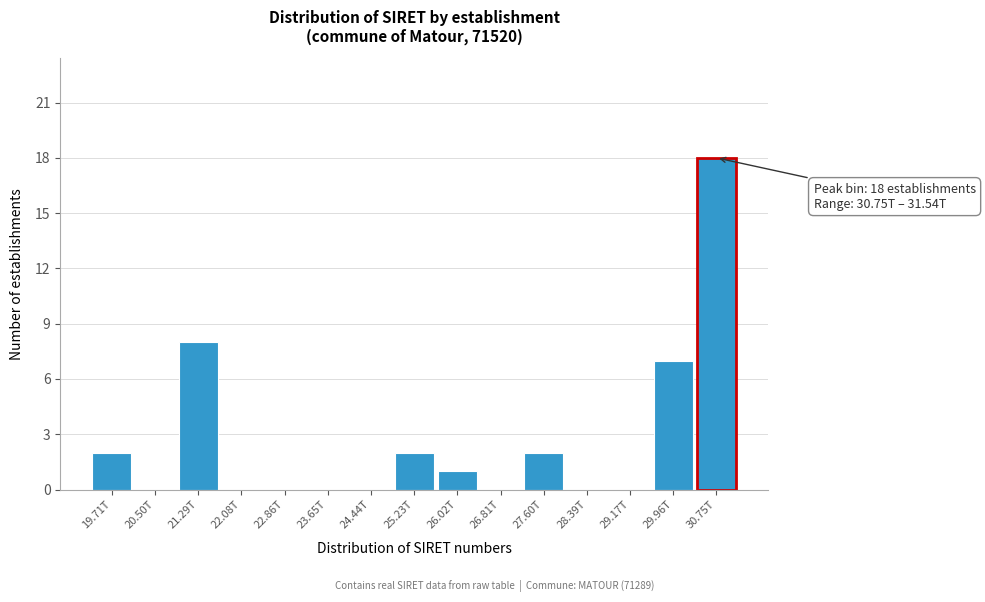

Reading left to right, what are all the values shown in this chart?

19.71T=2	20.50T=0	21.29T=8	22.08T=0	22.86T=0	23.65T=0	24.44T=0	25.23T=2	26.02T=1	26.81T=0	27.60T=2	28.39T=0	29.17T=0	29.96T=7	30.75T=18